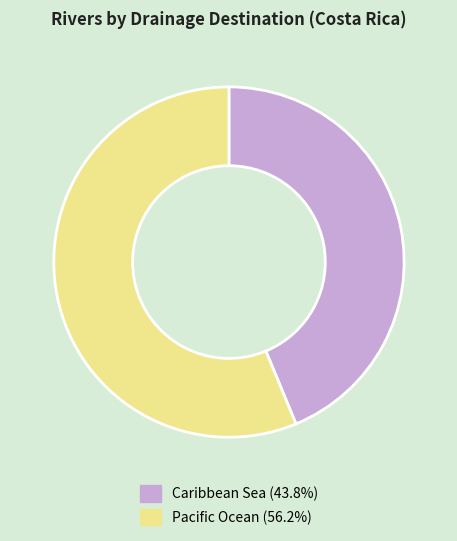

What is the majority slice?

Pacific Ocean